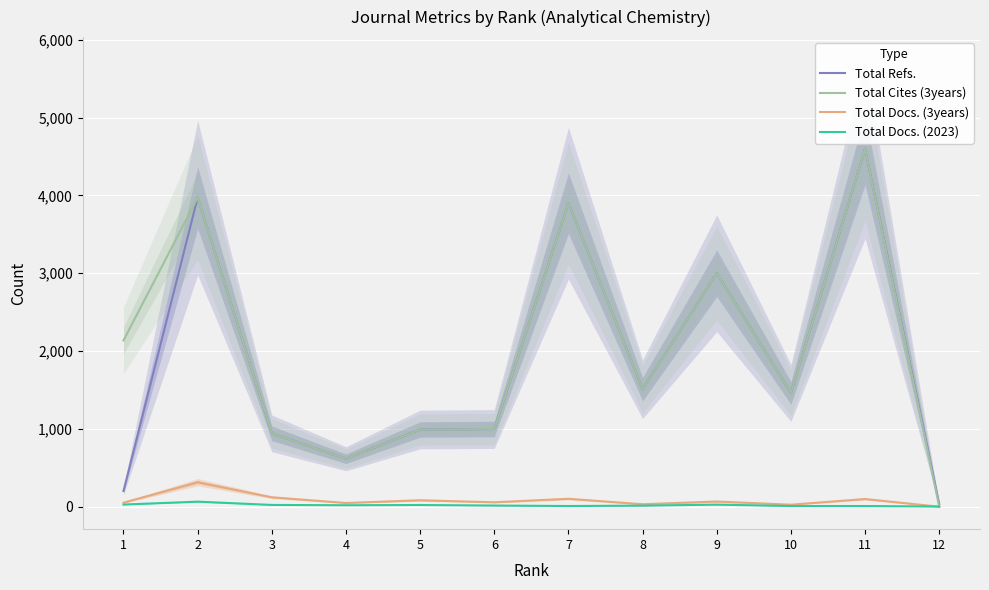

List the labels in order of Total Docs. (2023) value, smallest first.

12, 7, 10, 11, 8, 6, 4, 5, 3, 9, 1, 2